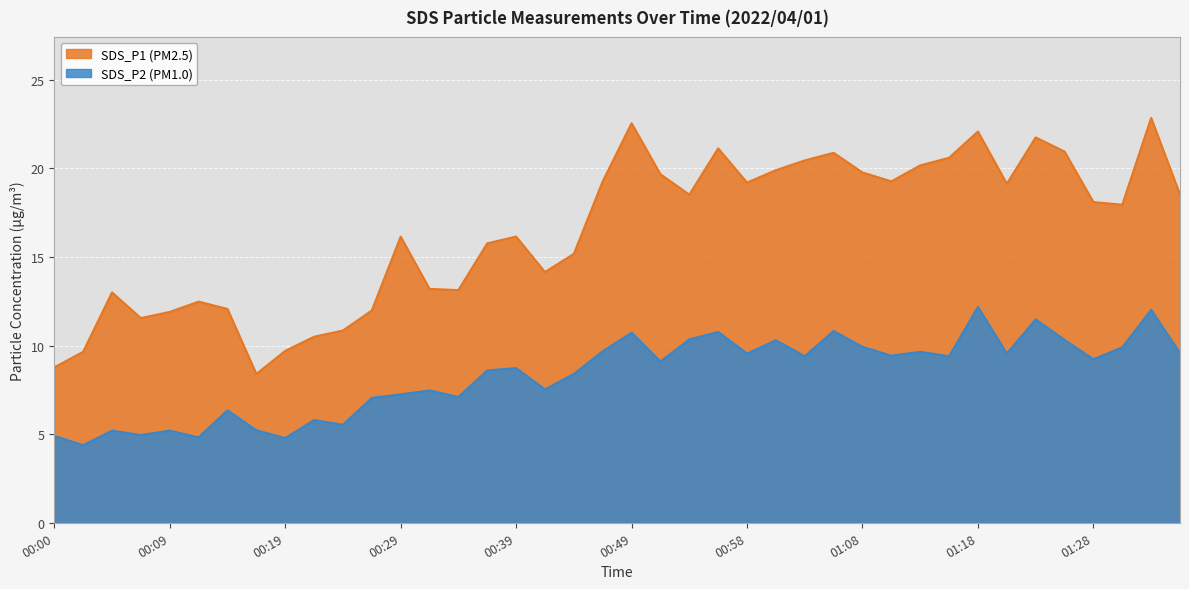

At which category does SDS_P2 reach its first local valley?

00:02